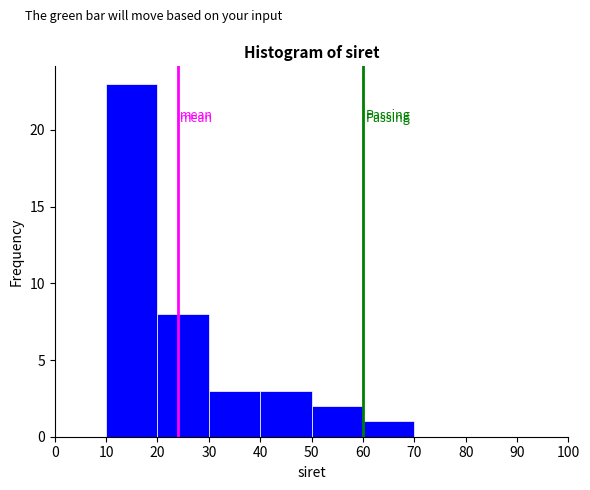

Over which range of the x-axis is the bar tallest?

10 to 20